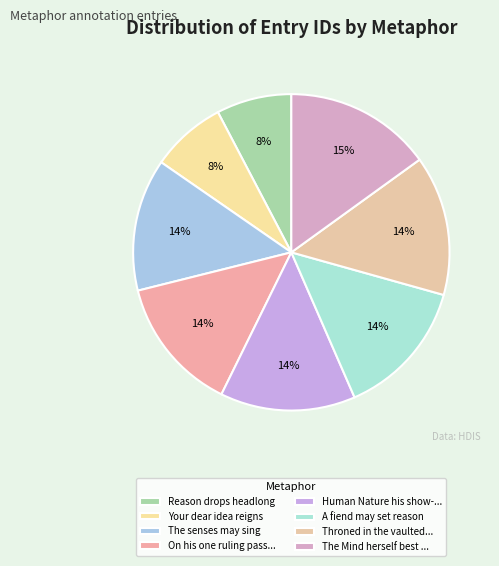

Which has a higher value, Reason drops headlong or The senses may sing?

The senses may sing